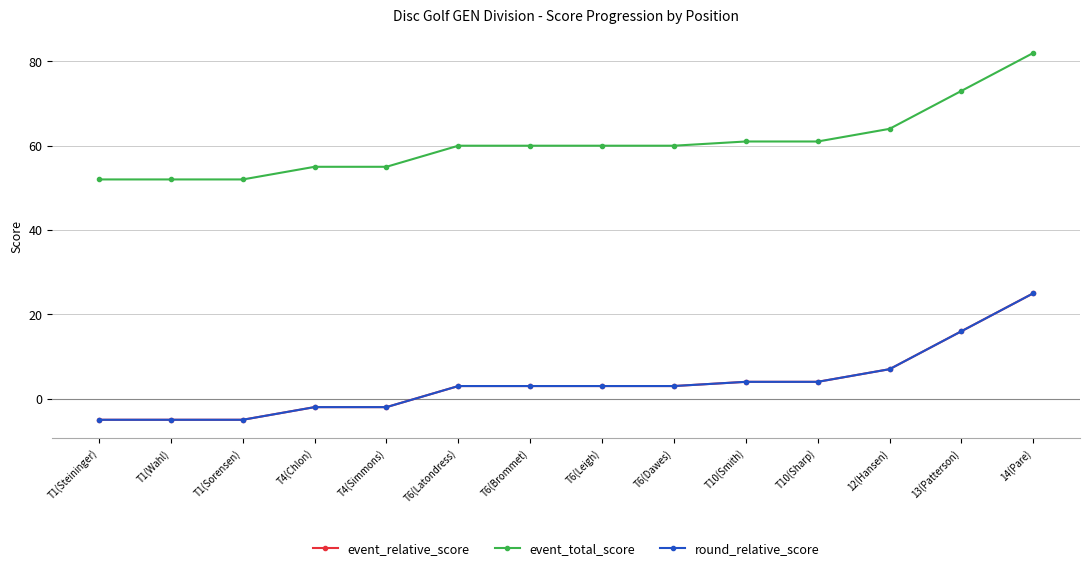

What is the sum of all round_relative_score values?

49